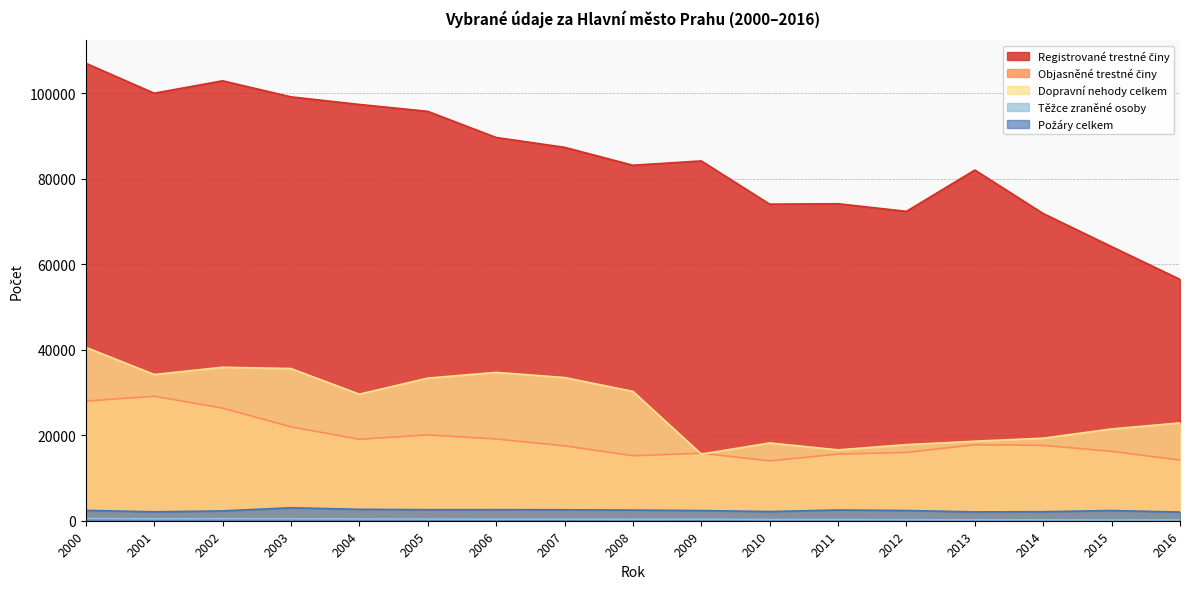

Which category has the highest value in the Dopravní nehody celkem series?

2000